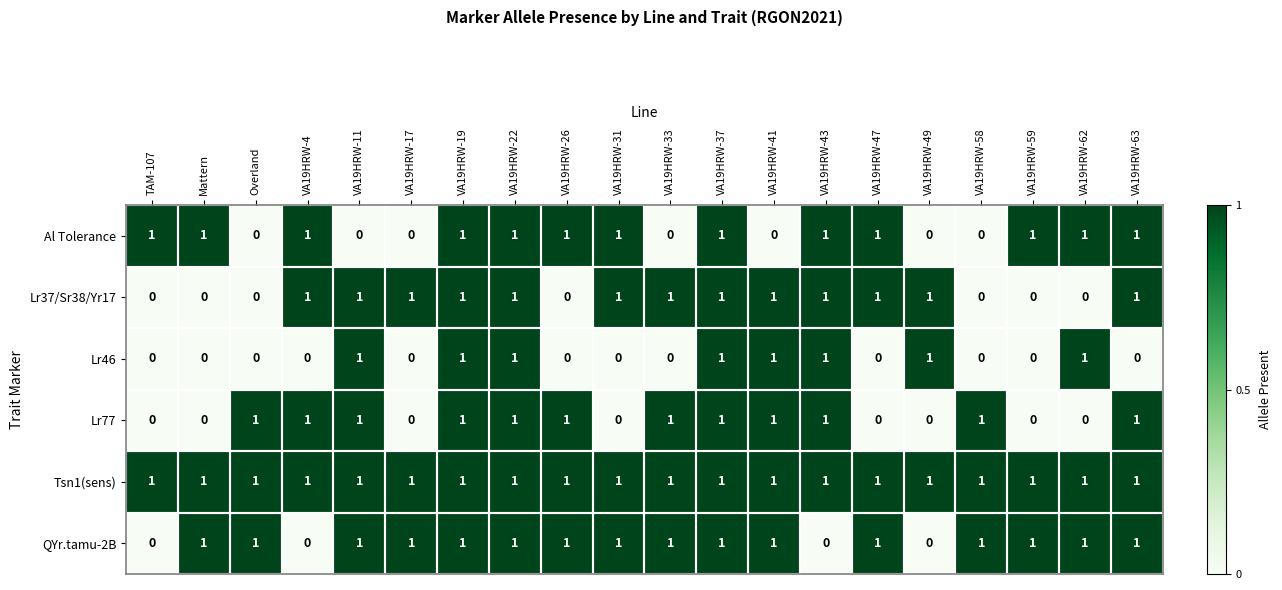

What is the total value across all series at VA19HRW-22?

6